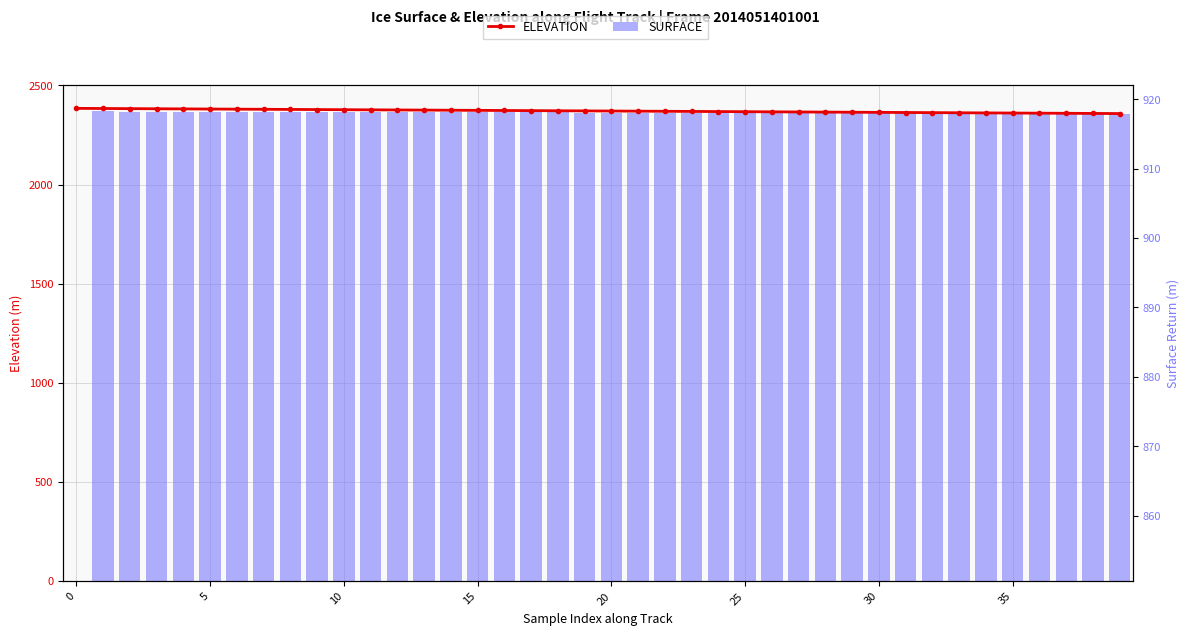

Reading left to right, what are all the values shown in this chart?

ELEVATION: 2384.6	2383.9	2383.2	2382.6	2381.9	2381.2	2380.6	2379.9	2379.2	2378.5	2377.9	2377.2	2376.5	2375.8	2375.2	2374.5	2373.8	2373.1	2372.5	2371.8	2371.1	2370.4	2369.8	2369.1	2368.4	2367.7	2367.1	2366.4	2365.7	2365.0	2364.4	2363.7	2363.0	2362.4	2361.7	2361.0	2360.3	2359.7	2359.0	2358.3
SURFACE: 0.0	2368.8	2368.5	2368.2	2367.8	2367.7	2367.4	2367.0	2366.7	2366.5	2366.2	2365.8	2365.5	2365.3	2365.2	2364.9	2364.8	2364.2	2364.0	2363.7	2363.5	2363.3	2363.0	2362.7	2362.3	2362.0	2361.8	2361.5	2361.3	2361.0	2360.8	2360.5	2360.2	2359.8	2359.7	2359.5	2359.2	2358.9	2358.5	2358.3